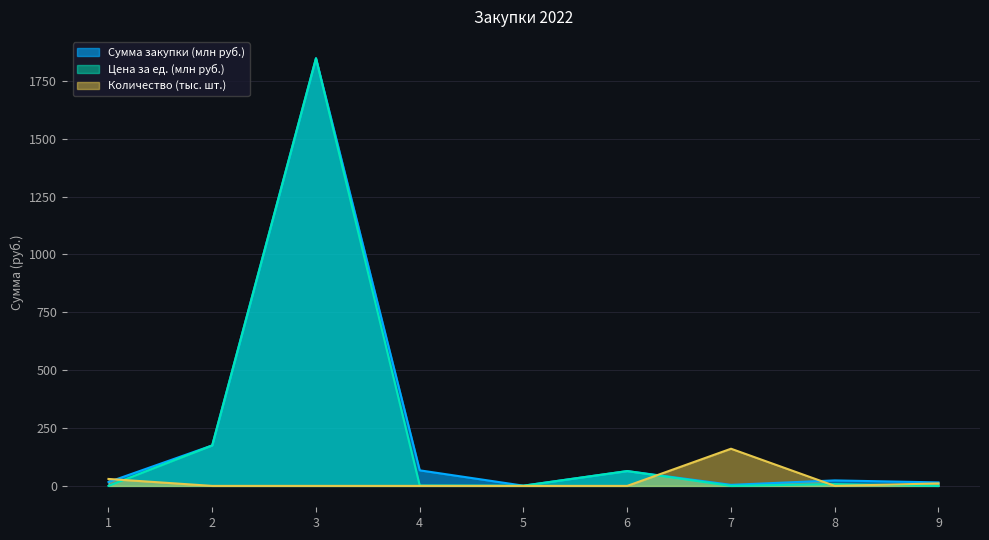

True or false: Сумма закупки (тыс. руб.) and Цена за ед. товара cross at least once.

False